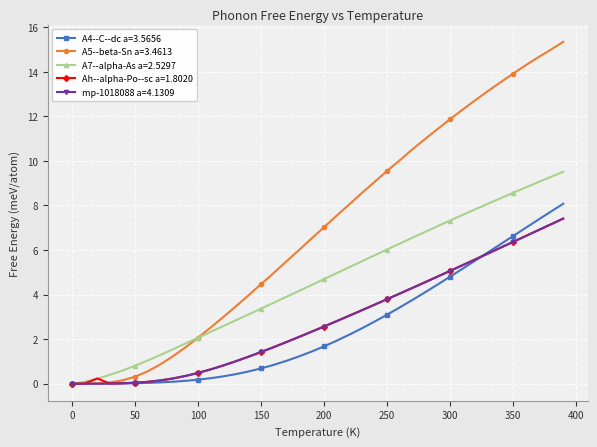

Which series has the widest spread of values?

A5--beta-Sn a=3.4613